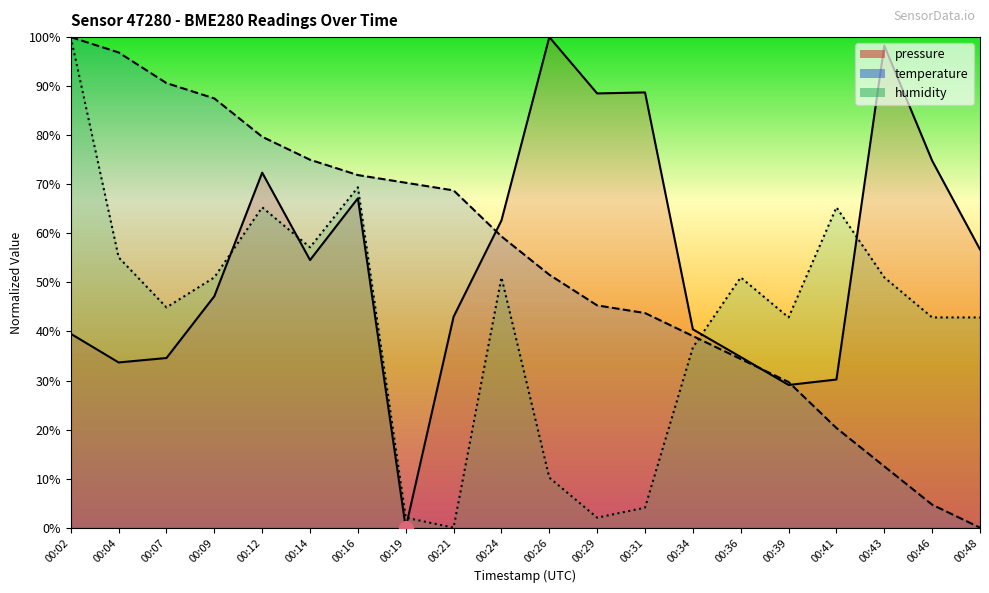

What are all the series names shown in the legend?

pressure, temperature, humidity